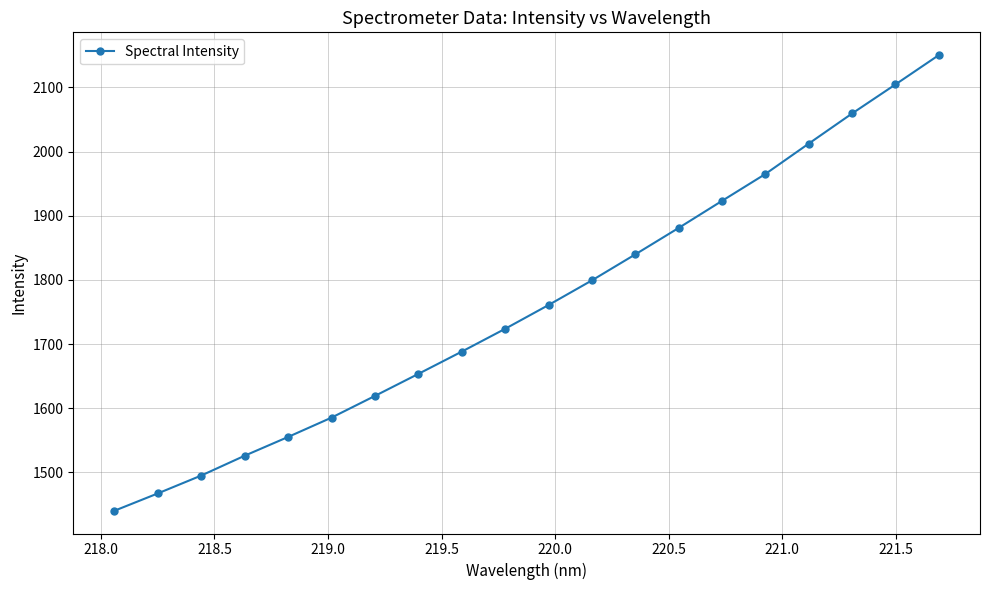

Is this an area chart (filled region under the line)?

No